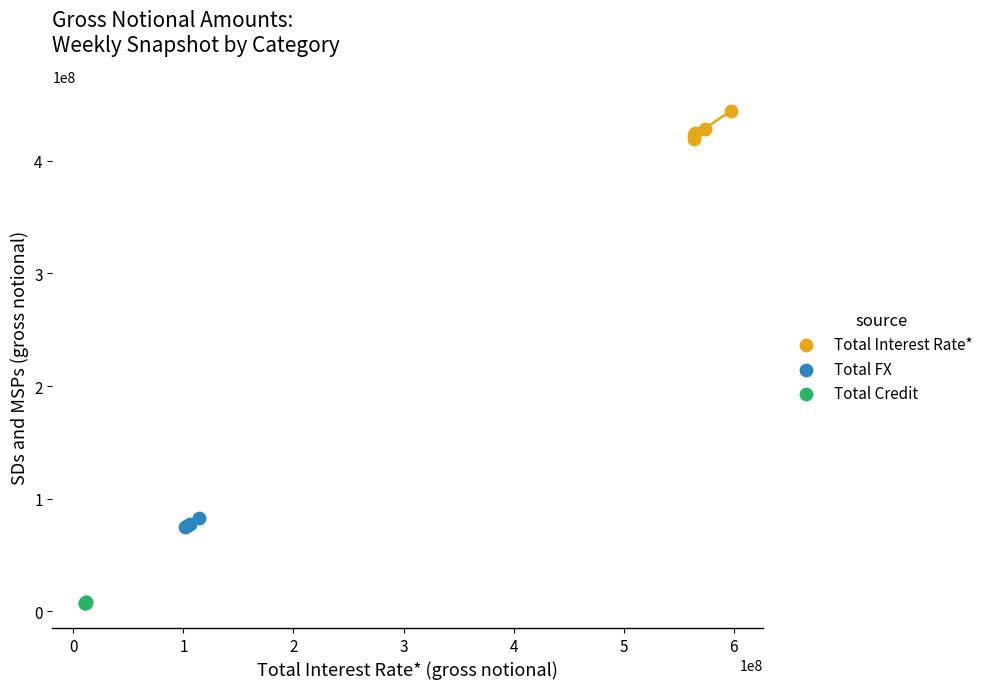

Which series reaches the maximum Y coordinate?

Total Interest Rate*